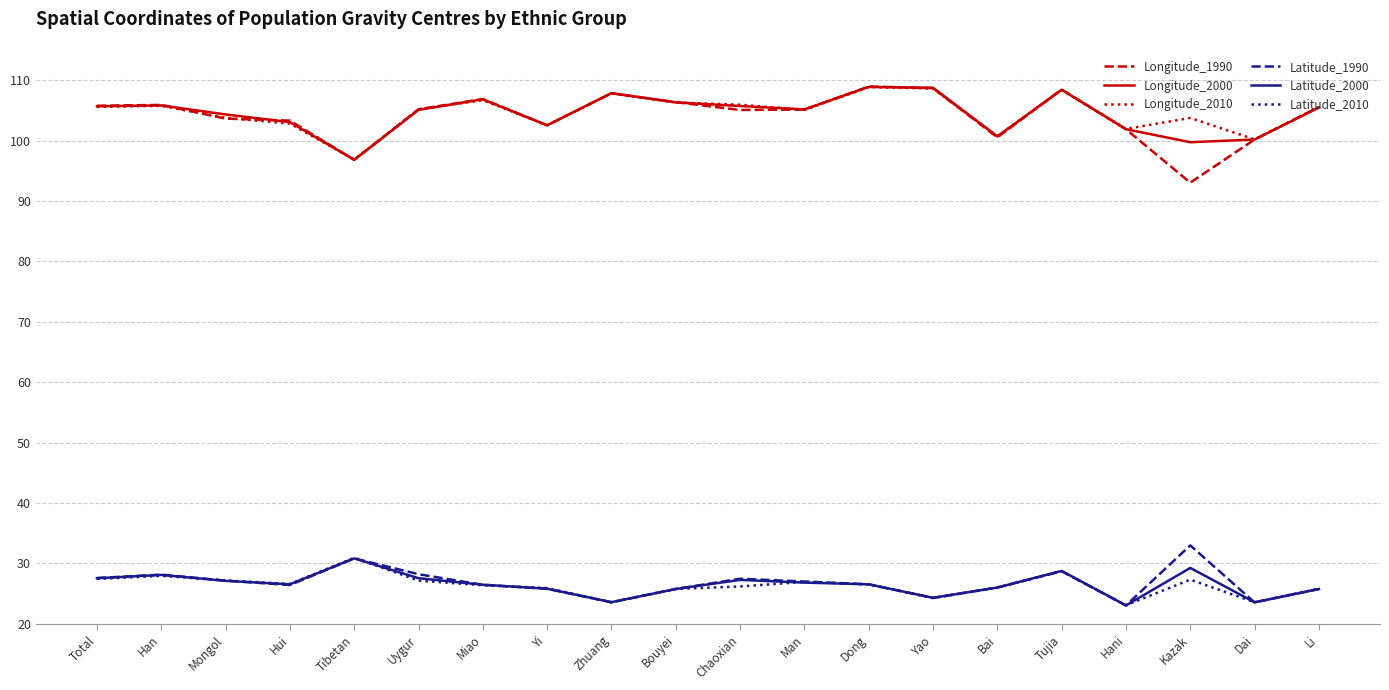

True or false: Longitude_1990 and Latitude_2010 intersect in this chart.

False